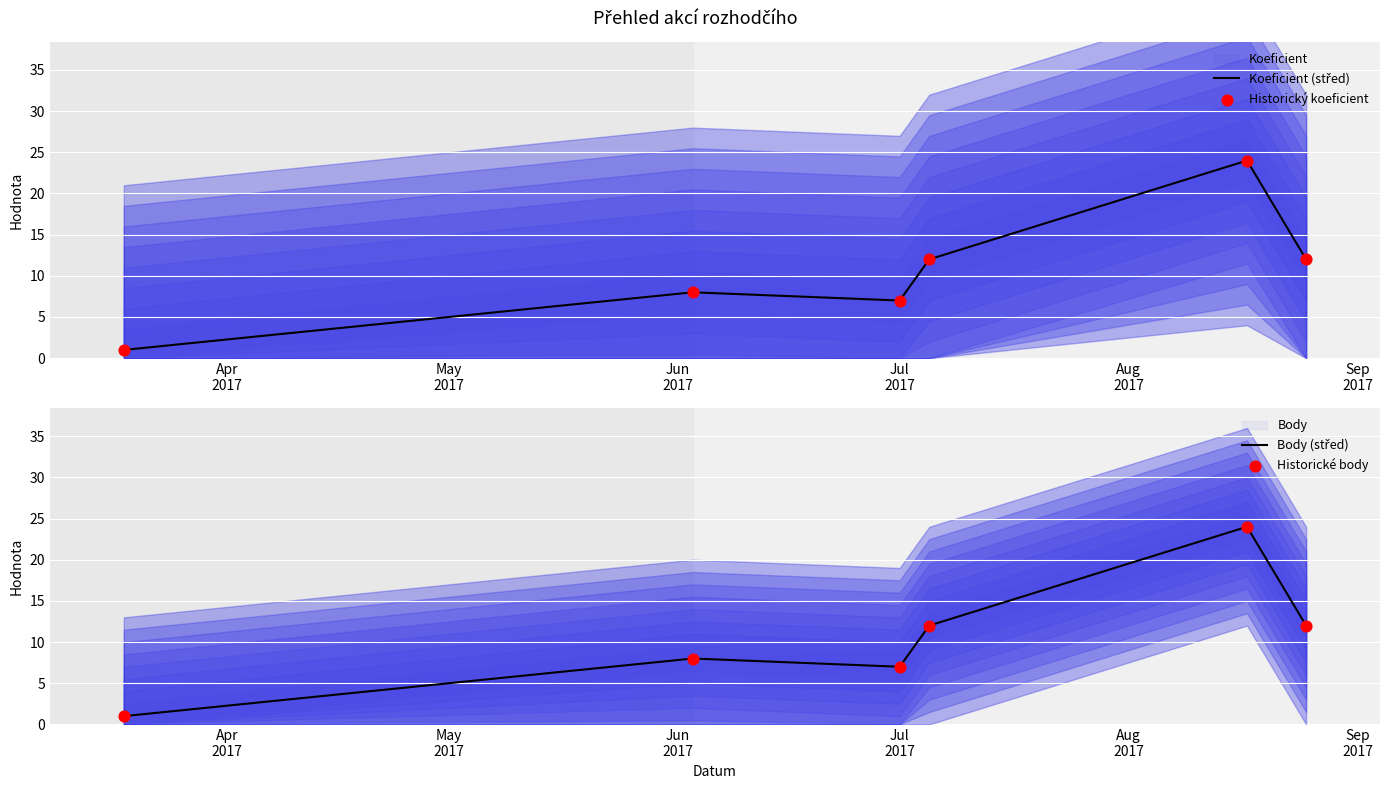

What is the total value across all series at Jul 2017?

28